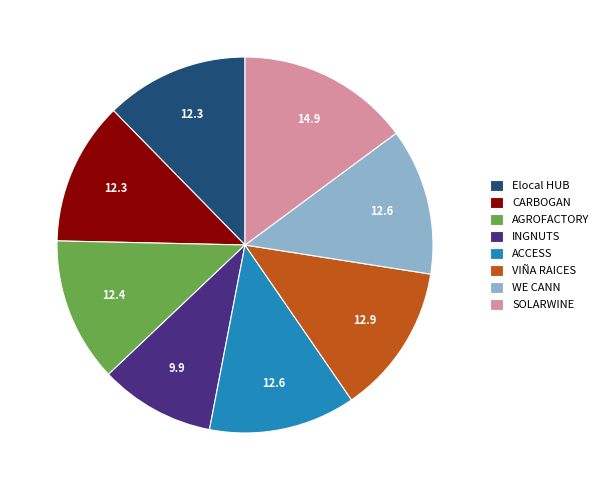

The ACCESS slice represents 7% of the pie. True or false?

False